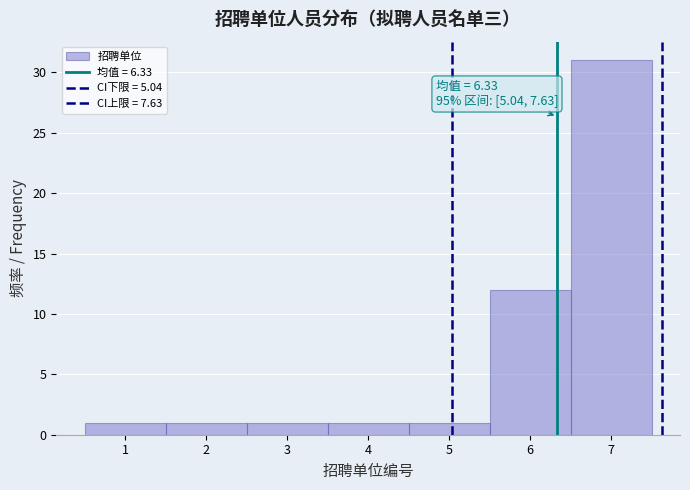

Which range on the x-axis has the tallest bar?

6.5 to 7.5